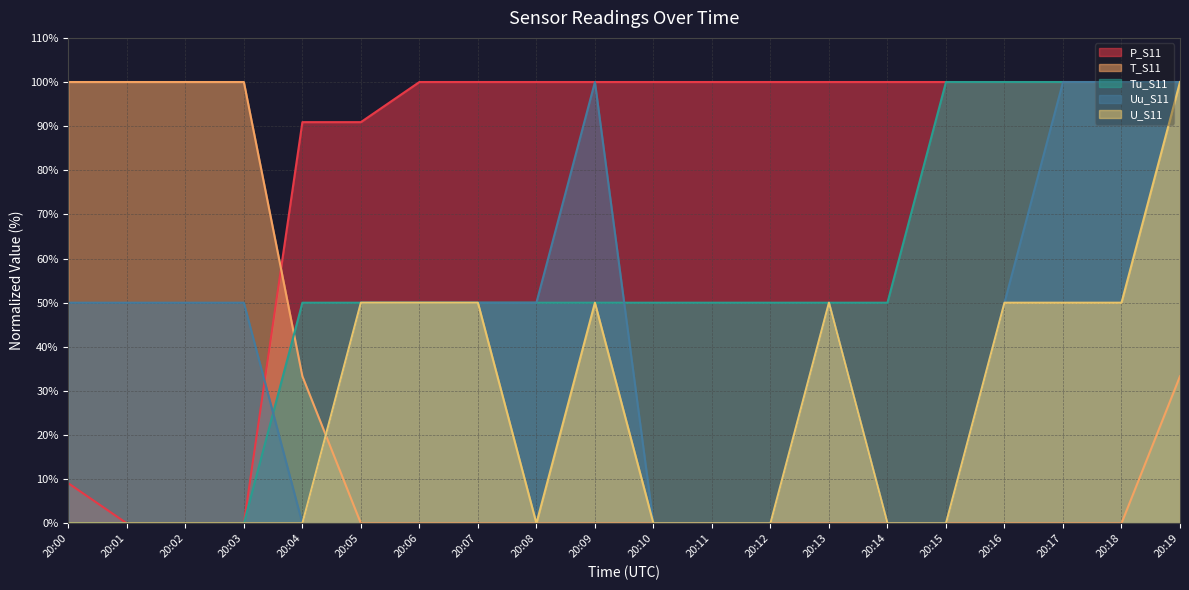

Does the chart display data point markers on the line(s)?

No